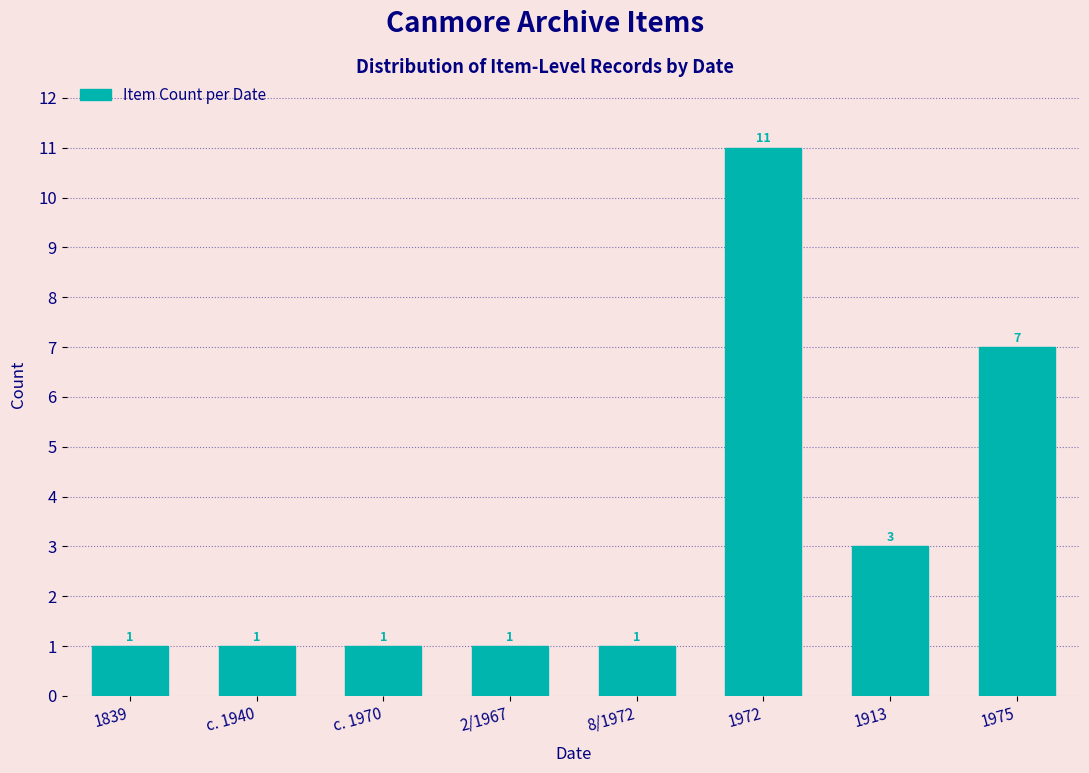

Reading left to right, list all the values displayed in this chart.

1839=1	c. 1940=1	c. 1970=1	2/1967=1	8/1972=1	1972=11	1913=3	1975=7